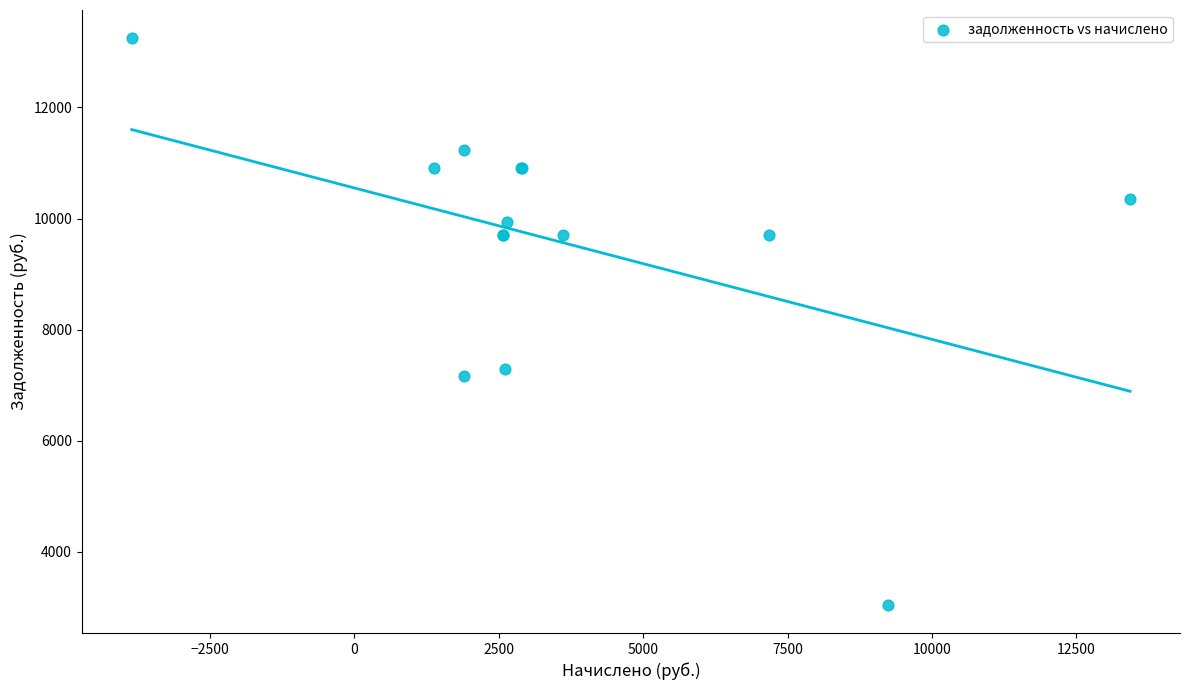

What Y value in the scatter plot is closest to 8145?

7281.4